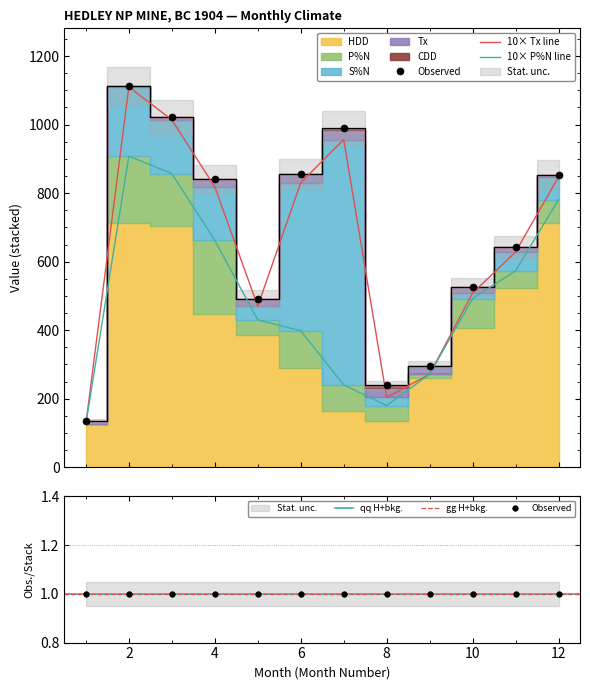

The HDD series shows 361.6 at 9. True or false?

False